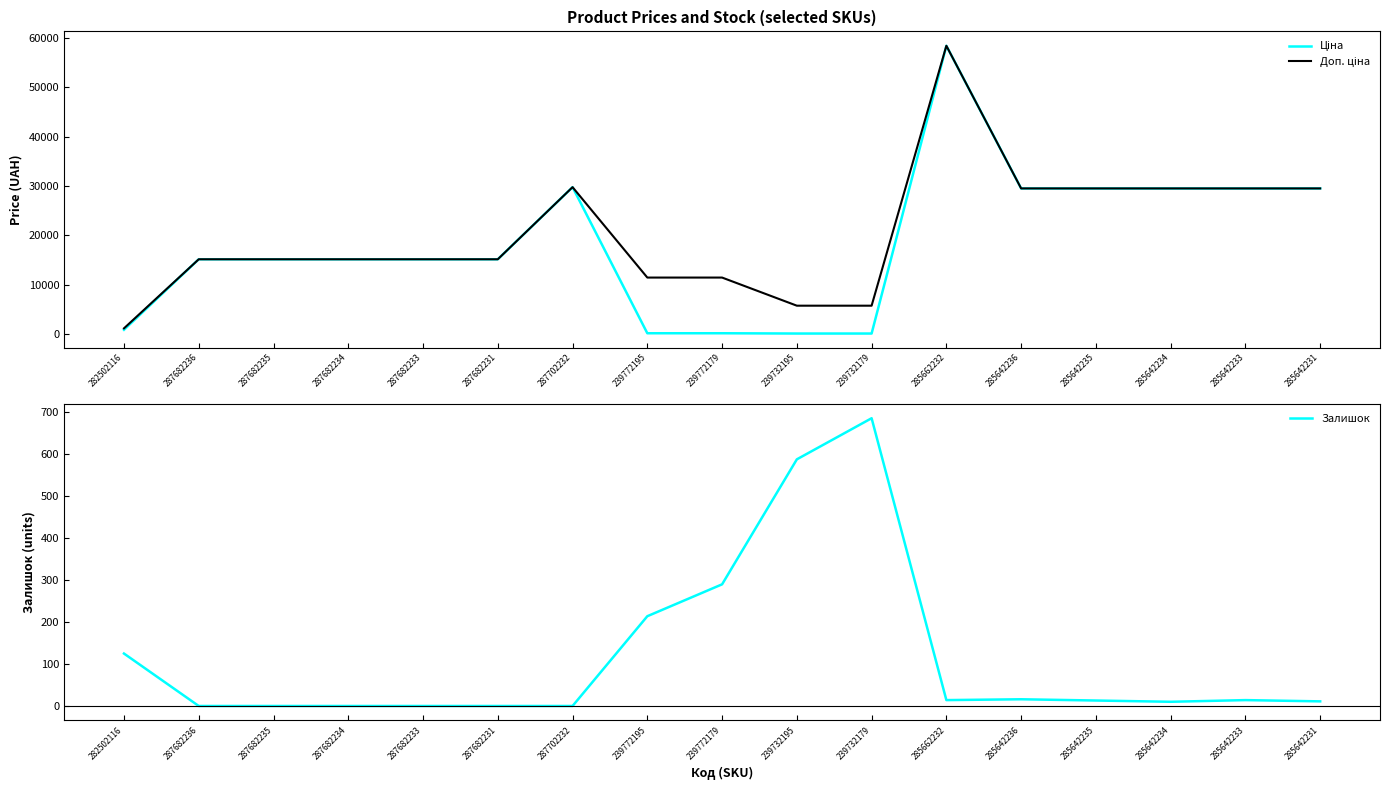

How many lines are shown in the chart?

3